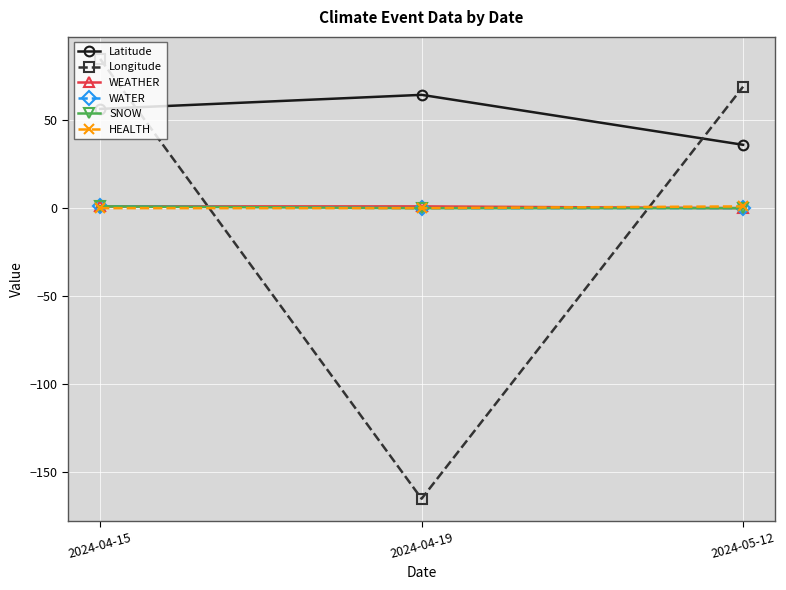

What is the value of the WATER point at the 1st from the left?

1.0